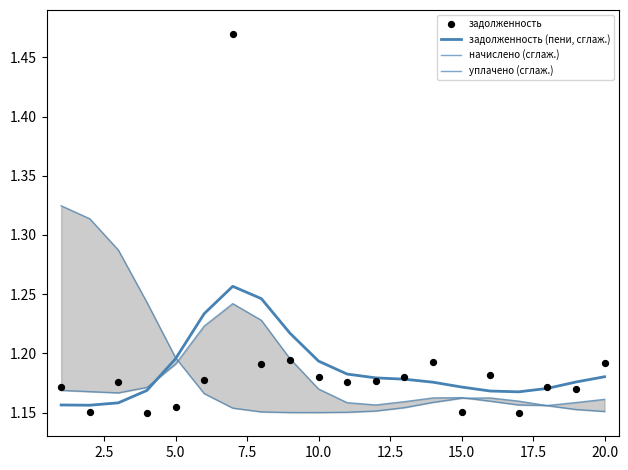

Which series has the largest total across all categories?

задолженность